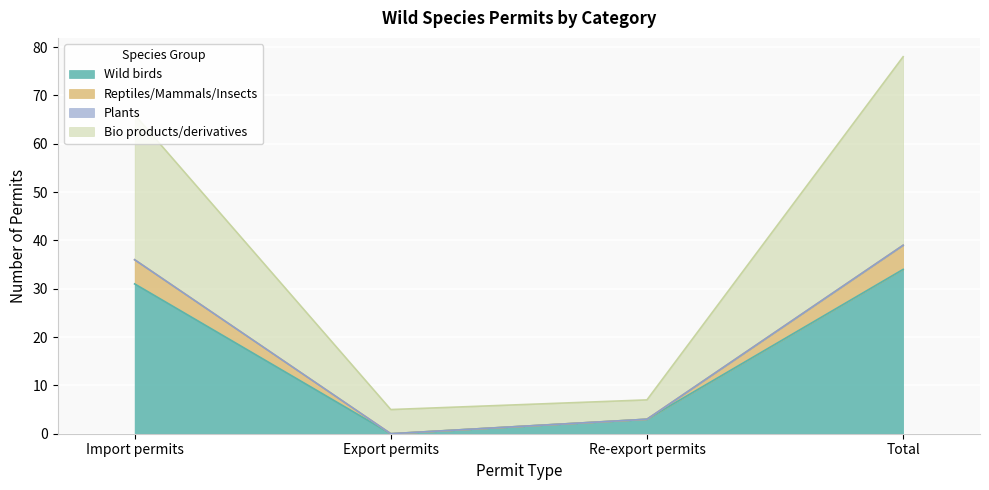

List the labels in order of Wild birds value, largest first.

Total, Import permits, Re-export permits, Export permits